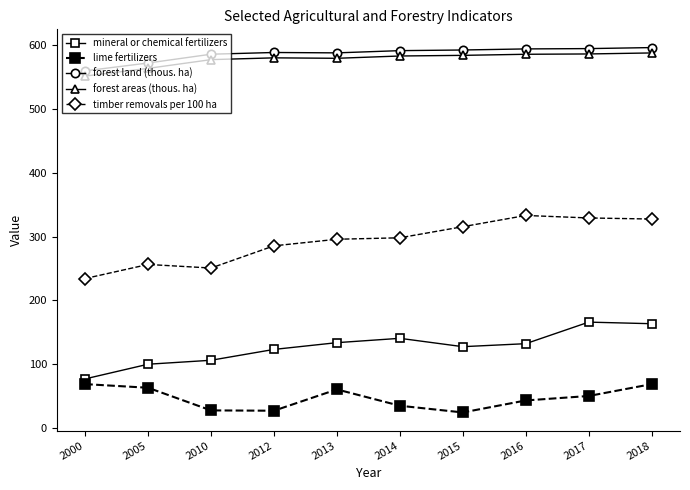

What is the sum of the forest land (thous. ha) values at 2012 and 2016?

1182.6